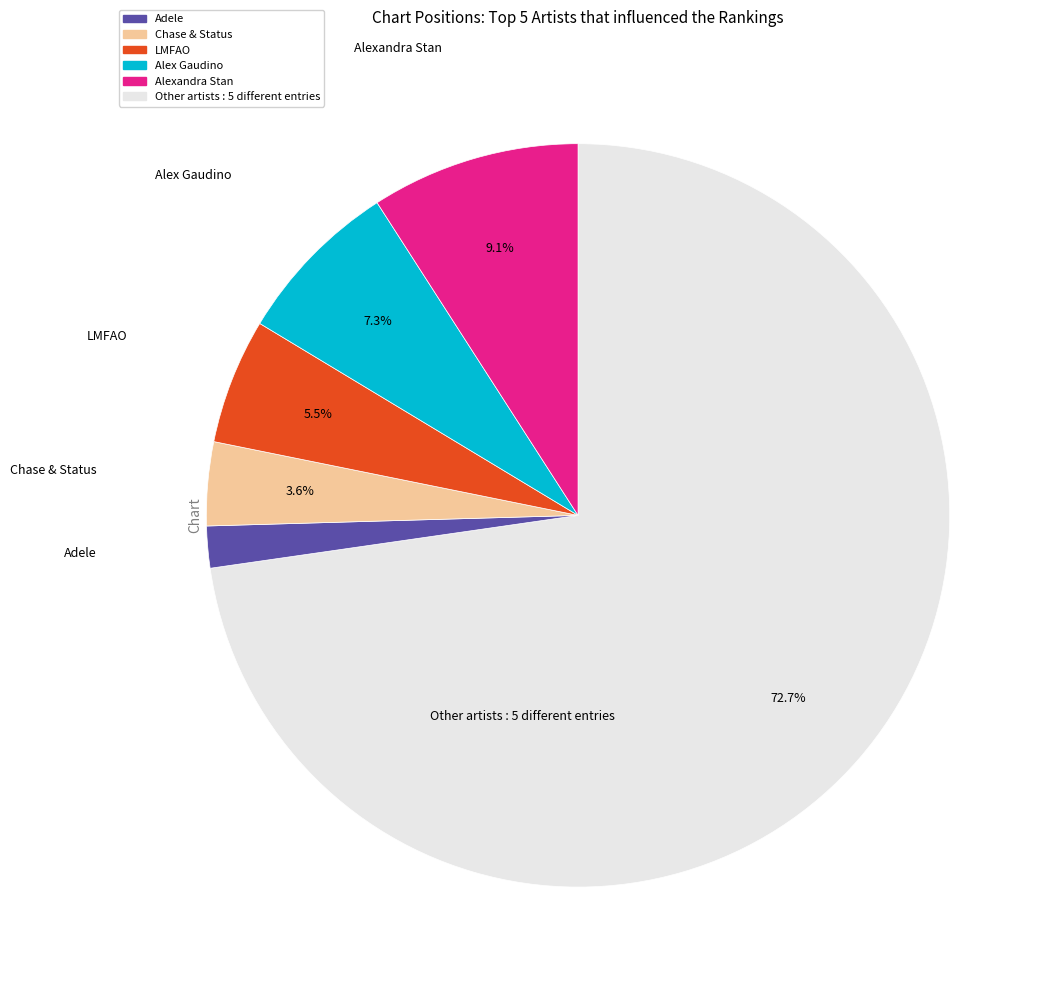

Does any single category account for the majority?

Yes